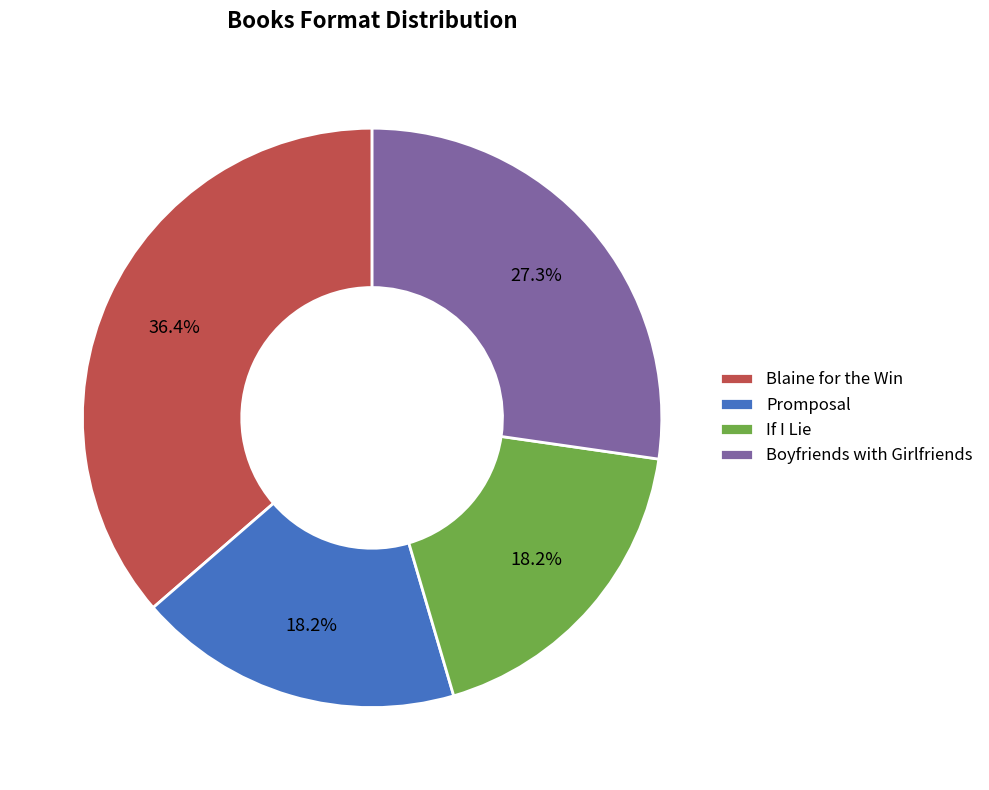

How many segments does this pie chart have?

4